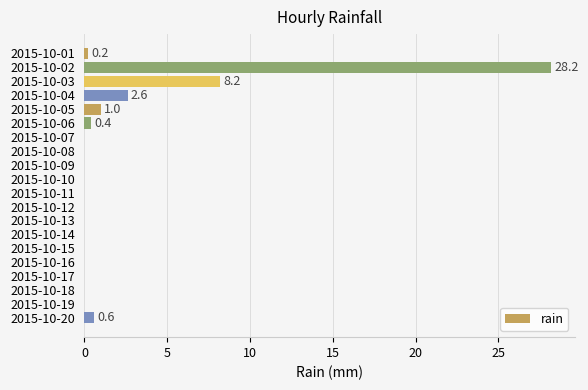

What is the sum of all values?

41.2